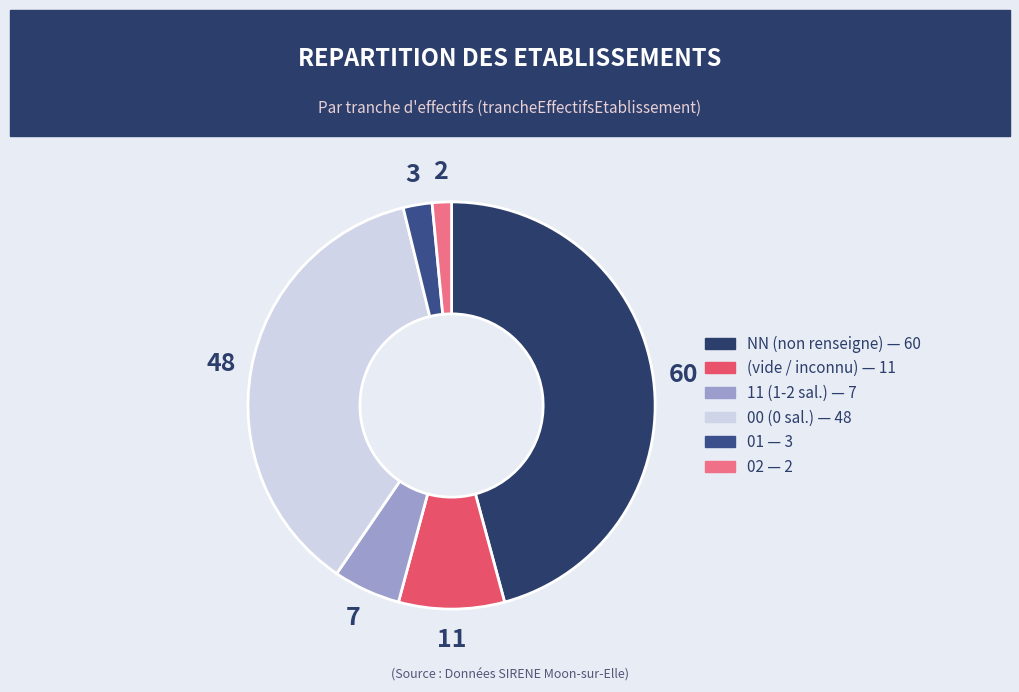

How many slices are in this pie chart?

6